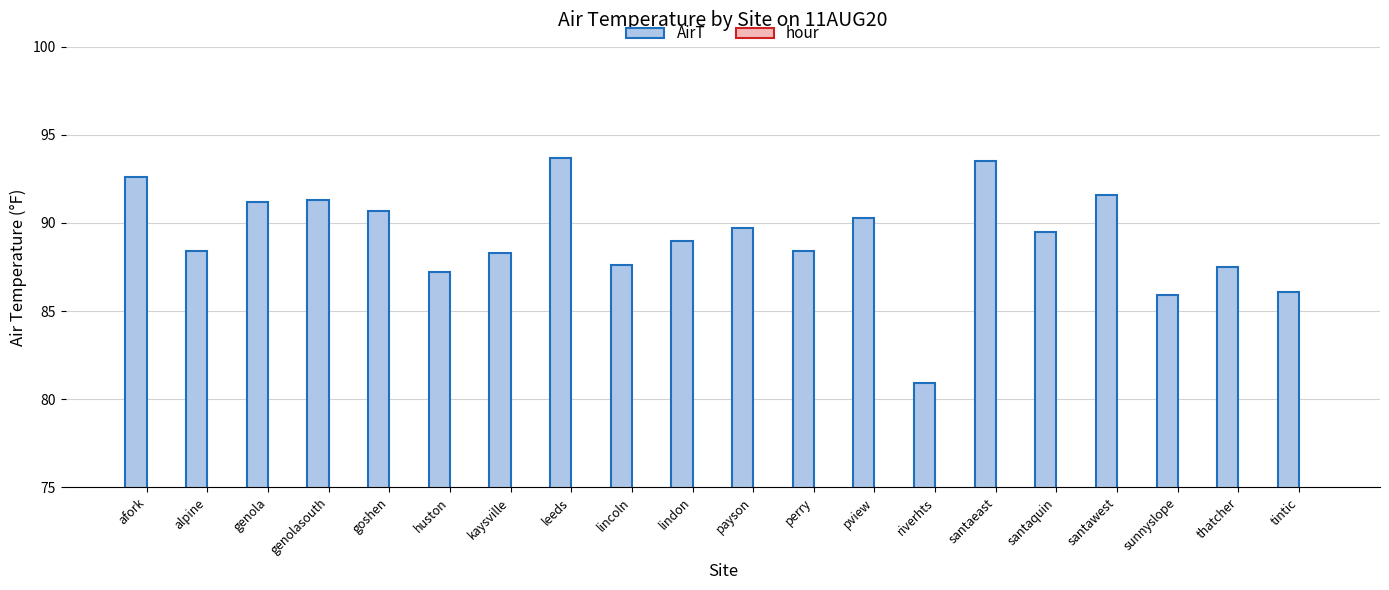

List the labels in order of AirT value, smallest first.

riverhts, sunnyslope, tintic, huston, thatcher, lincoln, kaysville, alpine, perry, lindon, santaquin, payson, pview, goshen, genola, genolasouth, santawest, afork, santaeast, leeds